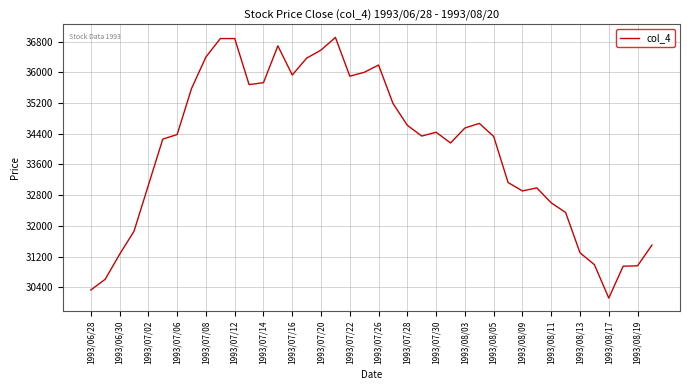

What is the smallest value displayed?

30120